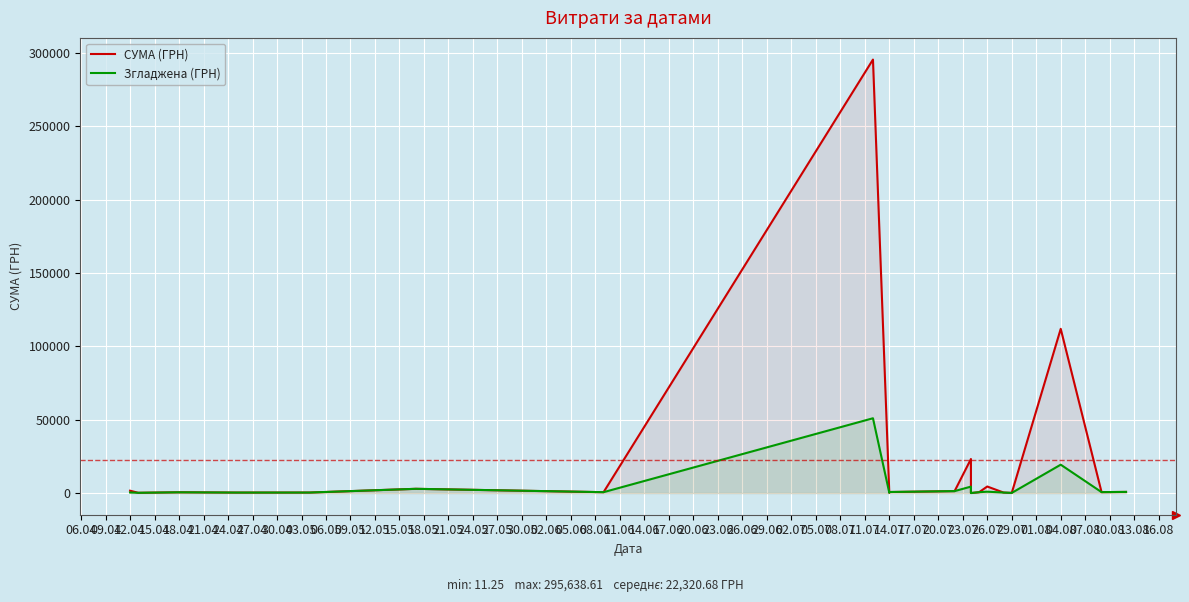

Count the number of data series in this chart.

2